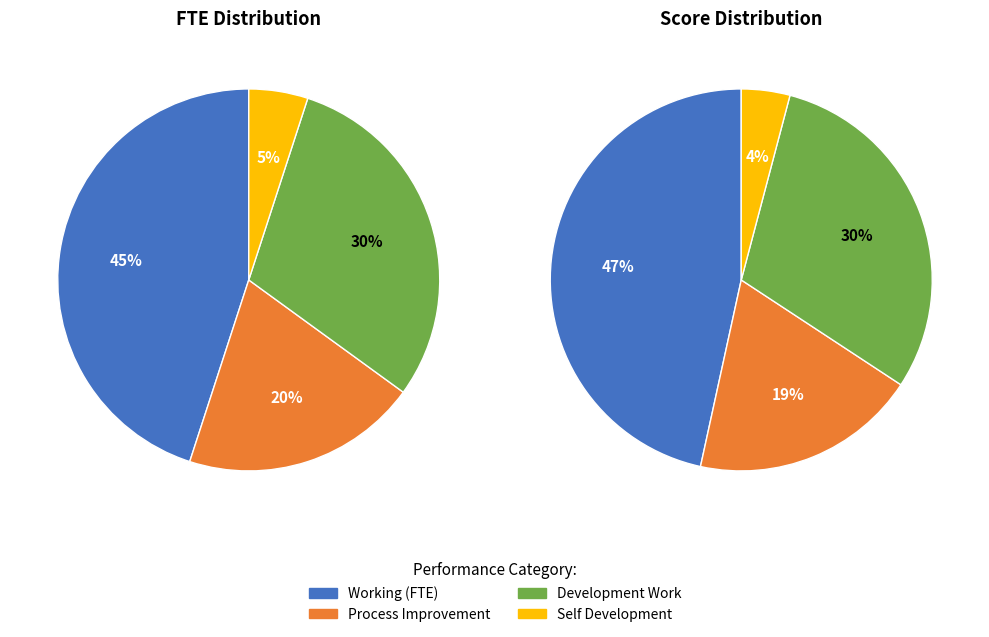

Which slice is the smallest?

Self development